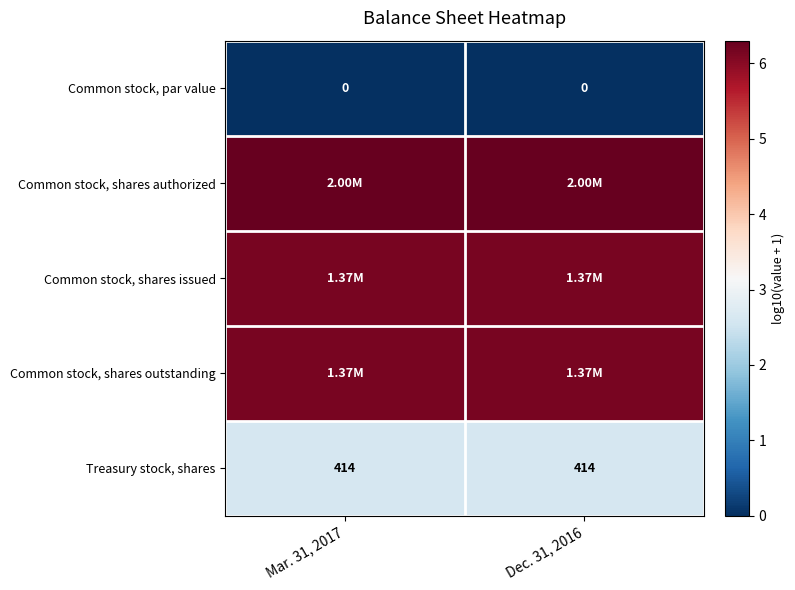

Which label corresponds to the largest value in the chart?

Mar. 31, 2017